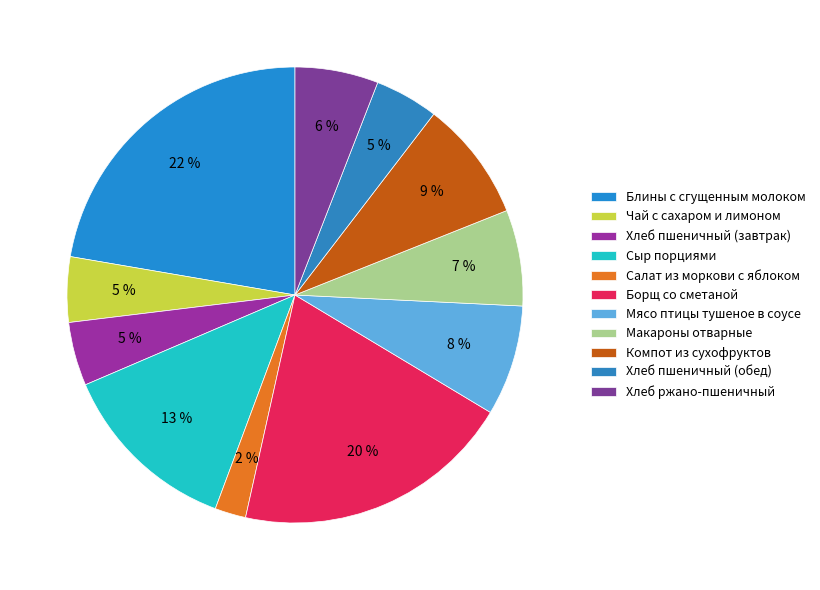

The Блины с сгущенным молоком slice represents 22% of the pie. True or false?

True